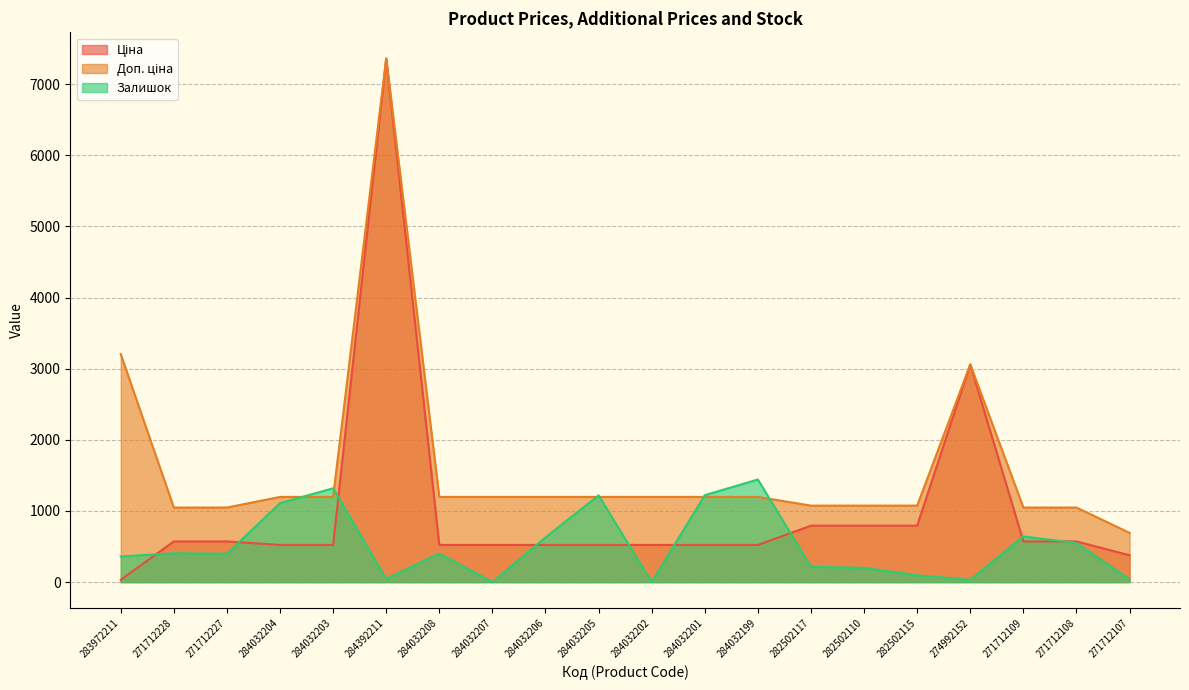

Reading left to right, what are all the values shown in this chart?

Ціна: 283972211=32.0	271712228=571.6	271712227=571.6	284032204=522.2	284032203=522.2	284392211=7360.2	284032208=522.2	284032207=522.2	284032206=522.2	284032205=522.2	284032202=522.2	284032201=522.2	284032199=522.2	282502117=793.0	282502110=793.0	282502115=793.0	274992152=3059.7	271712109=571.6	271712108=571.6	271712107=377.2
Доп. ціна: 283972211=3205.0	271712228=1048.0	271712227=1048.0	284032204=1197.0	284032203=1197.0	284392211=7360.2	284032208=1197.0	284032207=1197.0	284032206=1197.0	284032205=1197.0	284032202=1197.0	284032201=1197.0	284032199=1197.0	282502117=1074.6	282502110=1074.6	282502115=1074.6	274992152=3060.0	271712109=1048.0	271712108=1048.0	271712107=692.0
Залишок: 283972211=360.0	271712228=405.0	271712227=398.0	284032204=1110.0	284032203=1319.0	284392211=45.0	284032208=401.0	284032207=0.0	284032206=628.0	284032205=1219.0	284032202=0.0	284032201=1222.0	284032199=1442.0	282502117=215.0	282502110=200.0	282502115=95.0	274992152=31.0	271712109=642.0	271712108=550.0	271712107=38.0